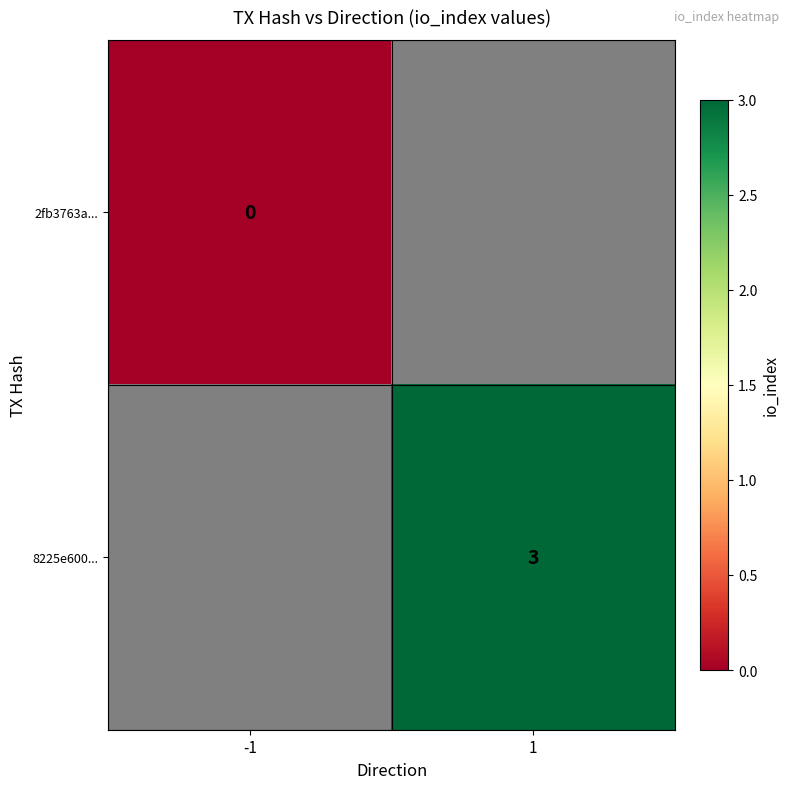

The 8225e600... series shows 4.8 at 1. True or false?

False